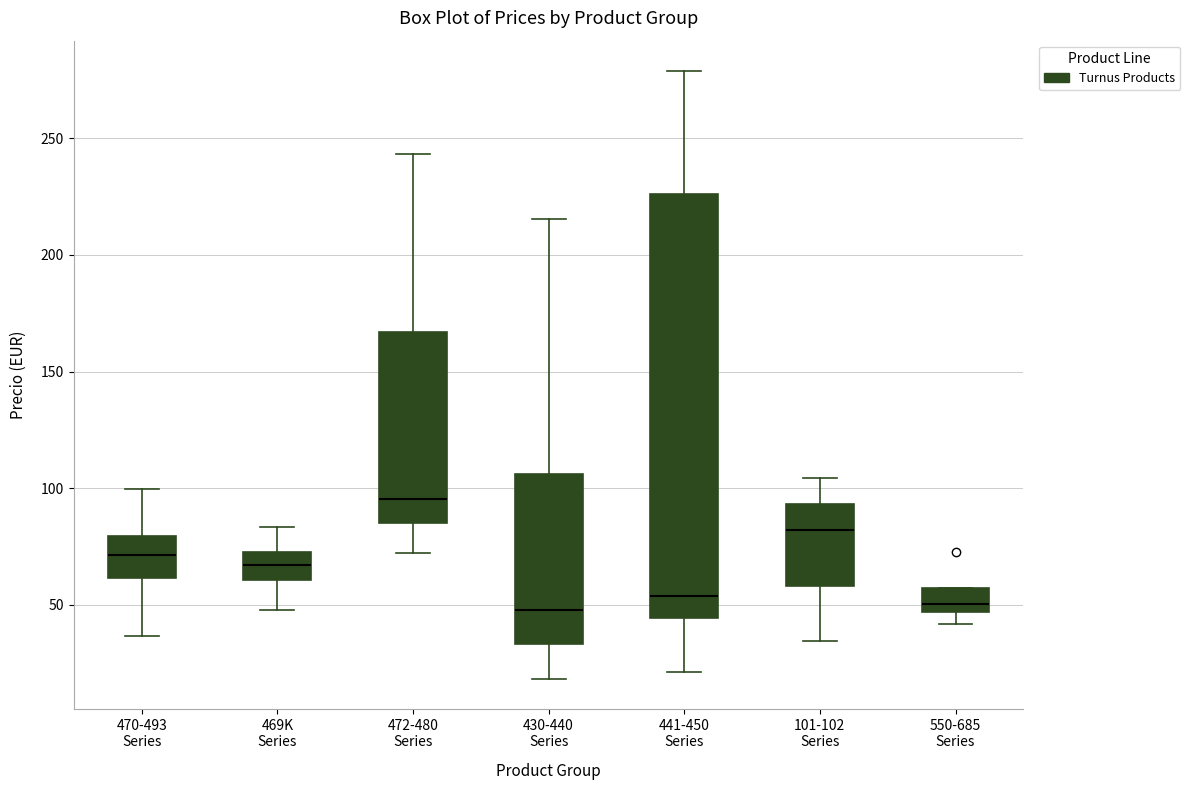

Where is the lower edge of the box for 472-480 Series on the y-axis? The values are not printed on the chart, so give them approximately, as read against the axis.

85